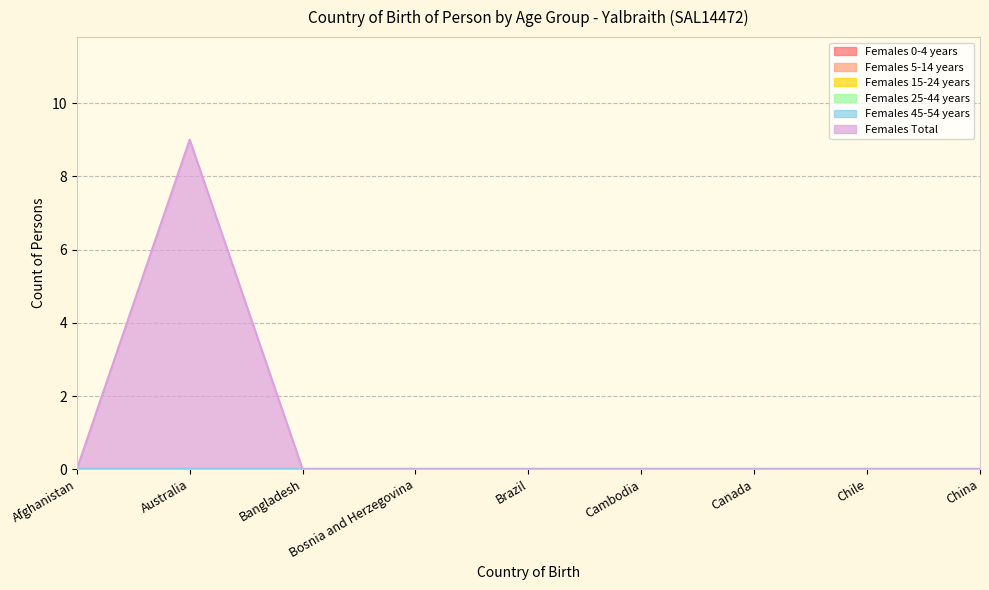

How many lines are shown in the chart?

6